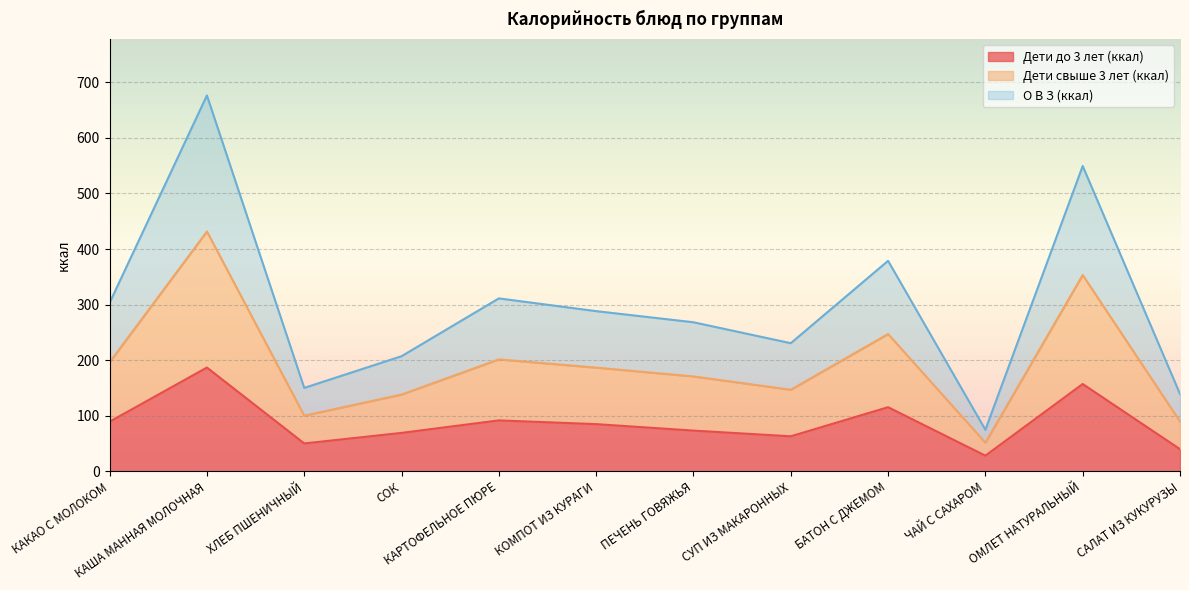

True or false: О В З (ккал) and Дети свыше 3 лет (ккал) intersect in this chart.

False